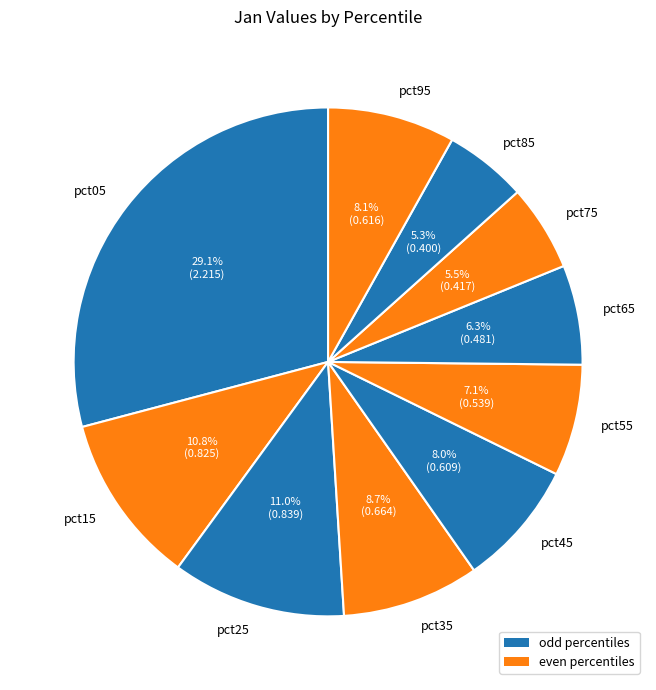

Between pct85 and pct65, which is larger?

pct65